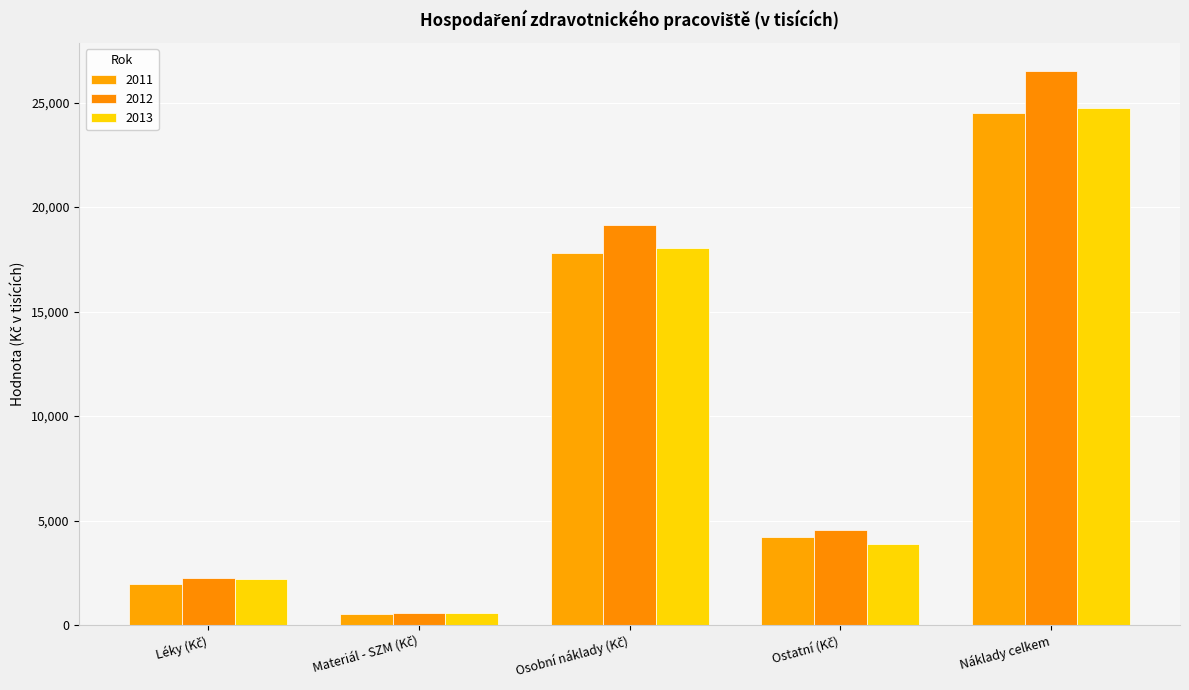

What are all the series names shown in the legend?

2011, 2012, 2013